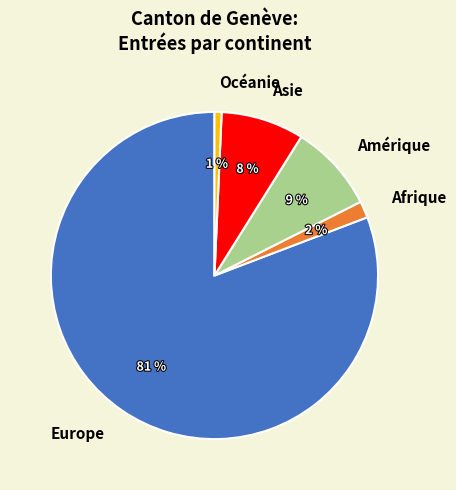

How many segments does this pie chart have?

5